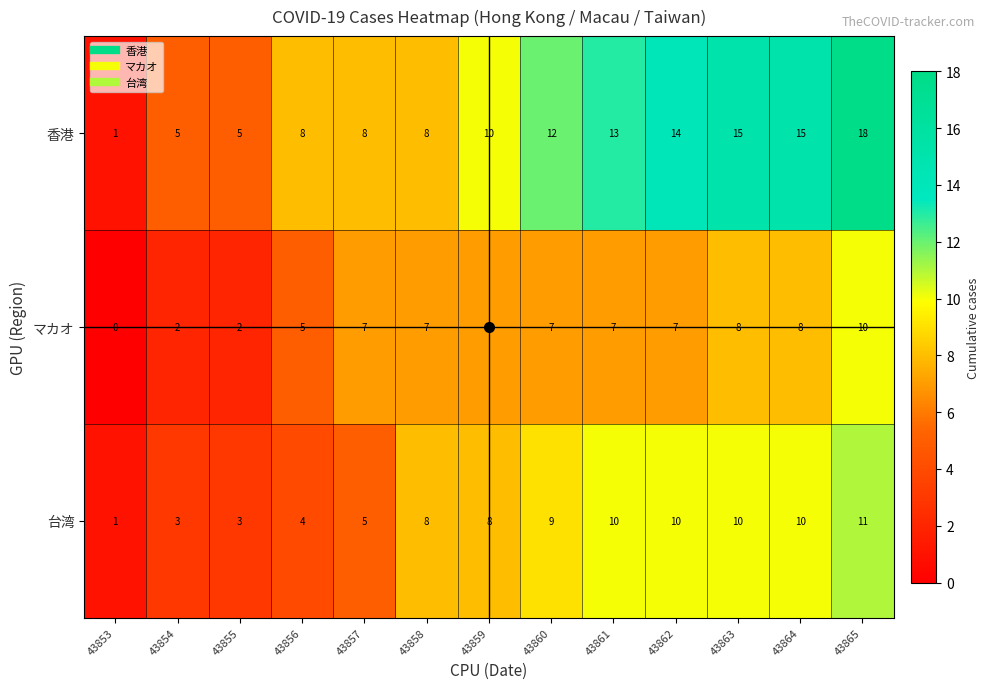

At how many categories does at least one series exceed 7?

10